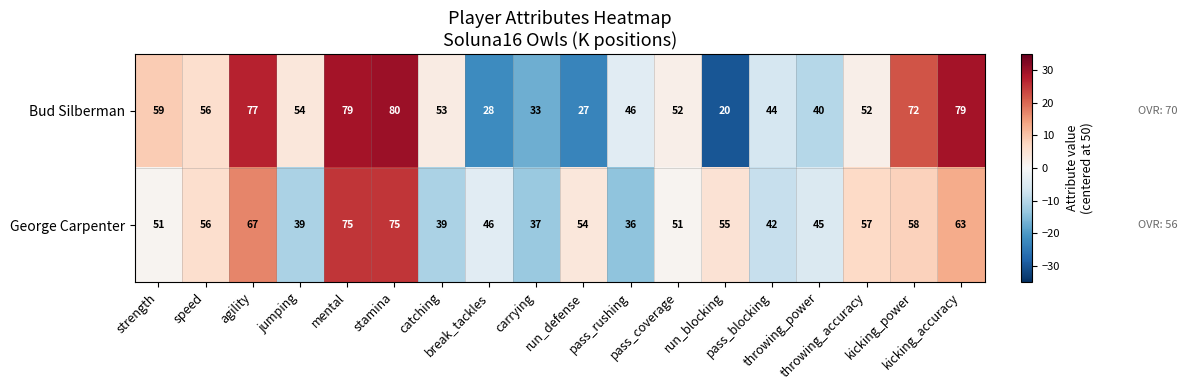

How many categories are shown in the chart?

18